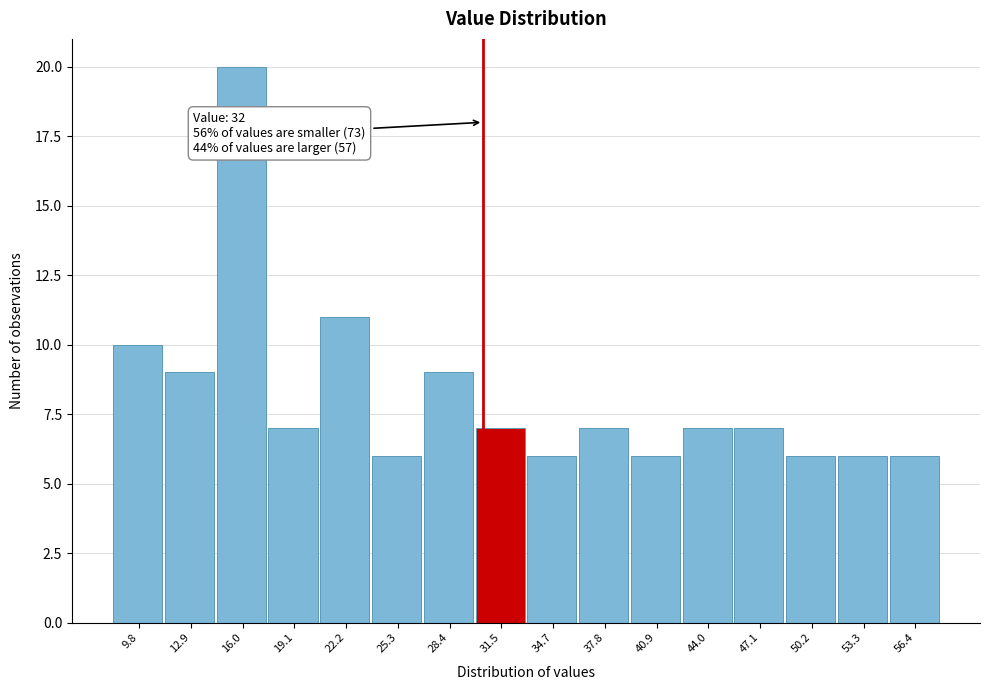

Reading left to right, extract all data points from this chart.

9.8=10	12.9=9	16.0=20	19.1=7	22.2=11	25.3=6	28.4=9	31.5=7	34.7=6	37.8=7	40.9=6	44.0=7	47.1=7	50.2=6	53.3=6	56.4=6